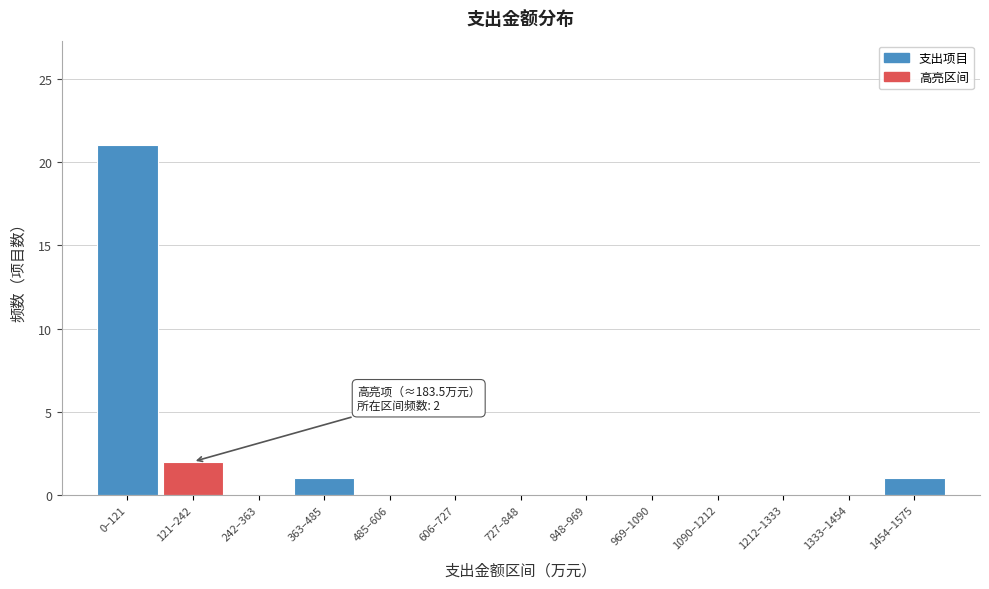

Reading left to right, extract all data points from this chart.

0–121=21	121–242=2	242–363=0	363–485=1	485–606=0	606–727=0	727–848=0	848–969=0	969–1090=0	1090–1212=0	1212–1333=0	1333–1454=0	1454–1575=1